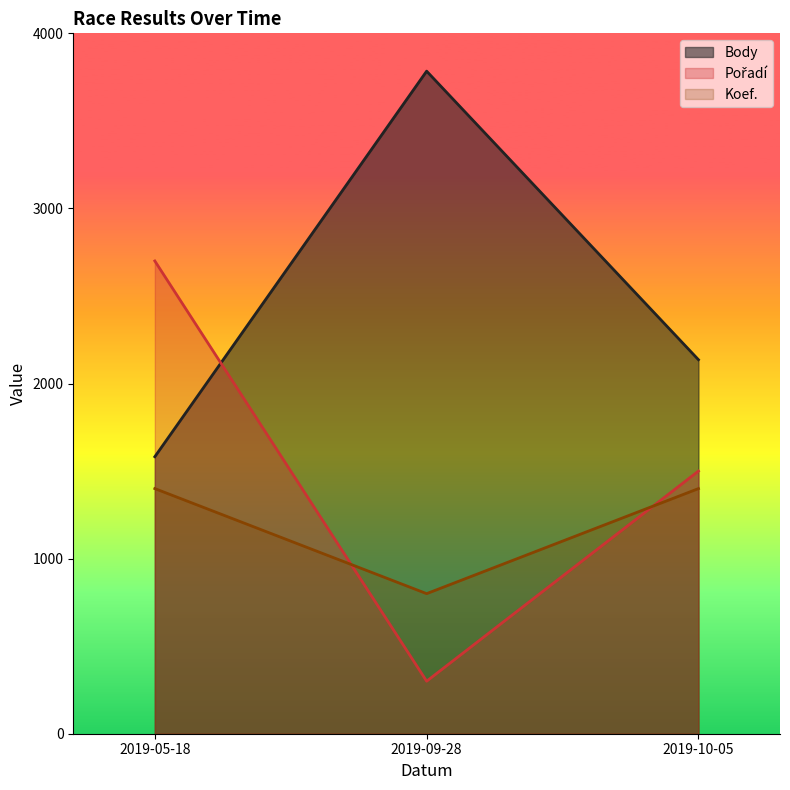

What is the difference between the maximum and minimum values in the Pořadí series?

2400